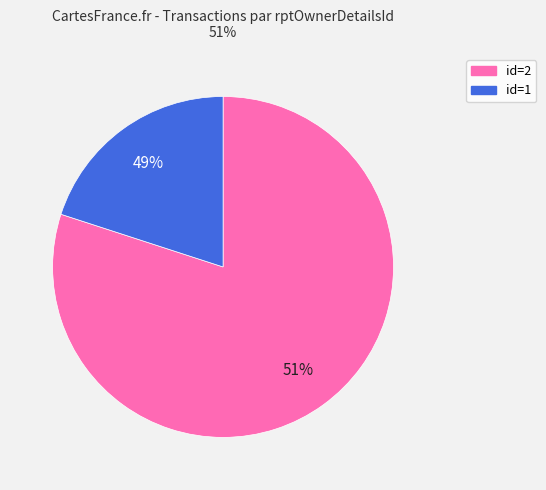

How many slices are in this pie chart?

2